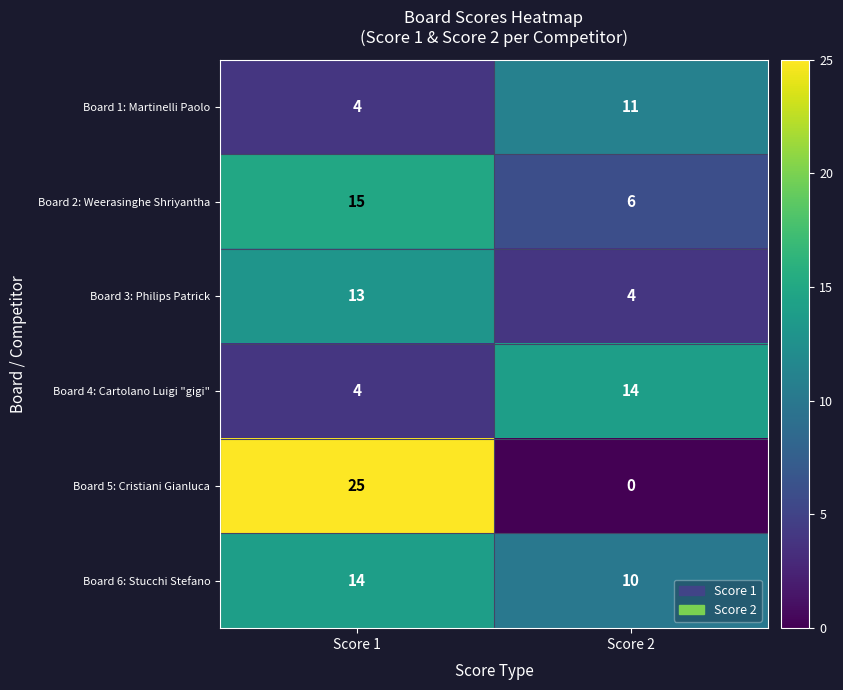

Reading right to left, transcribe all the data shown in this chart.

Board 1: Martinelli Paolo: 11	4
Board 2: Weerasinghe Shriyantha: 6	15
Board 3: Philips Patrick: 4	13
Board 4: Cartolano Luigi "gigi": 14	4
Board 5: Cristiani Gianluca: 0	25
Board 6: Stucchi Stefano: 10	14